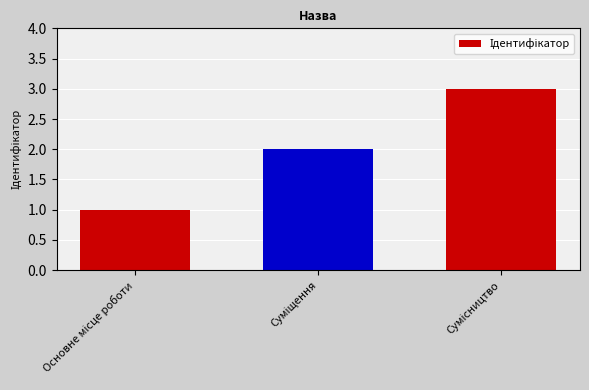

How many data points are above 2?

1